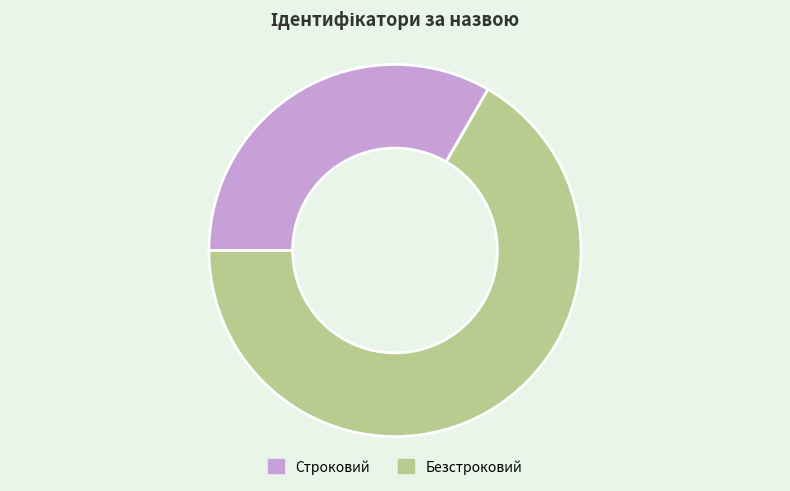

True or false: Строковий accounts for 33% of the total.

True